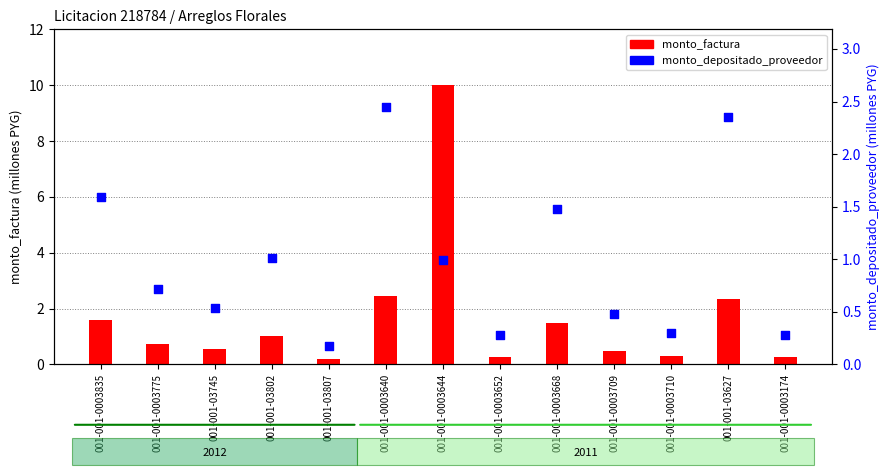

Which series contains the highest Y value?

monto_factura